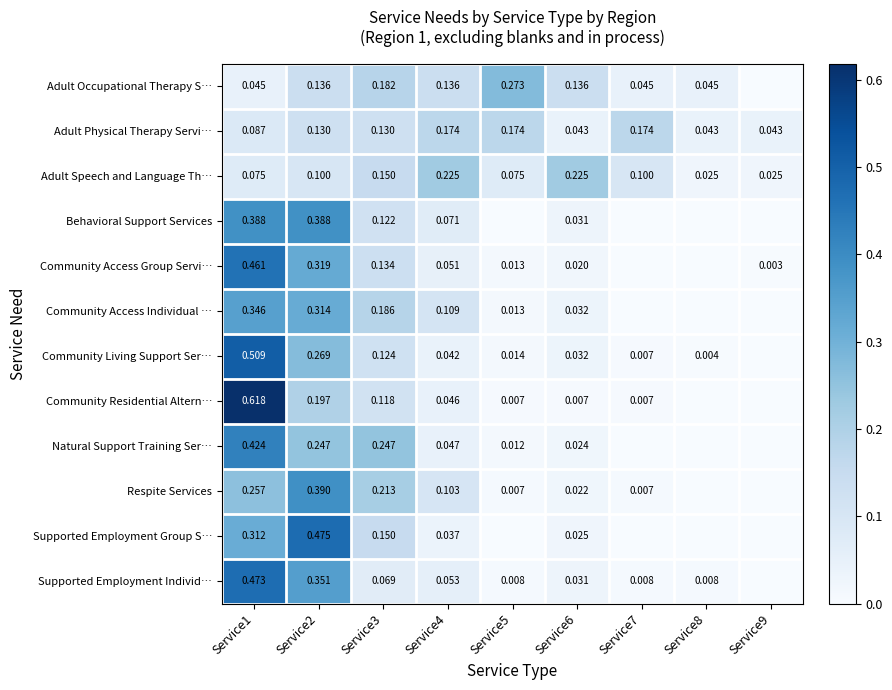

The Adult Occupational Therapy S… series shows 0.0 at Service7. True or false?

True